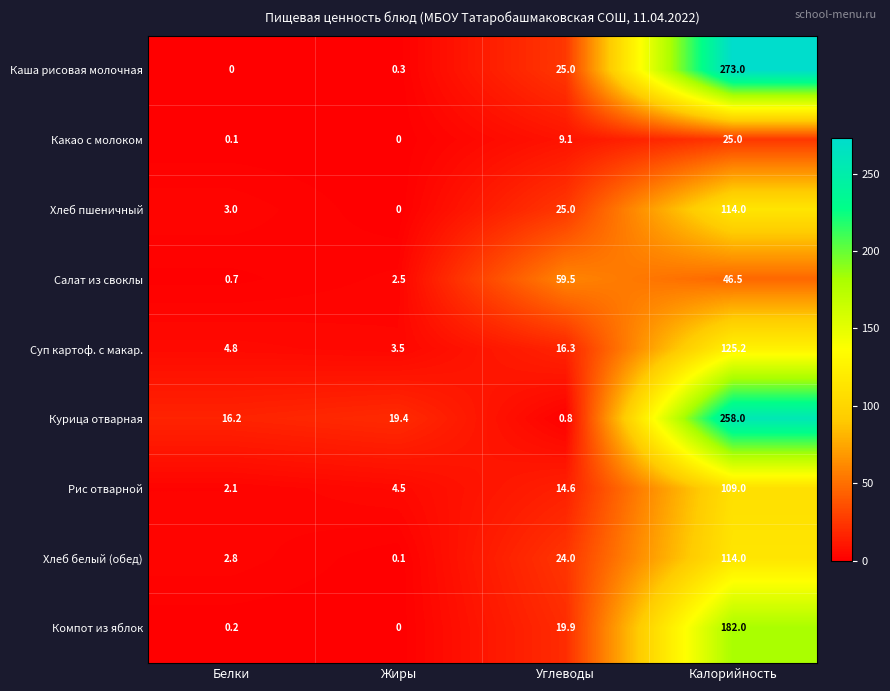

List the labels in order of Каша рисовая молочная value, smallest first.

Белки, Жиры, Углеводы, Калорийность